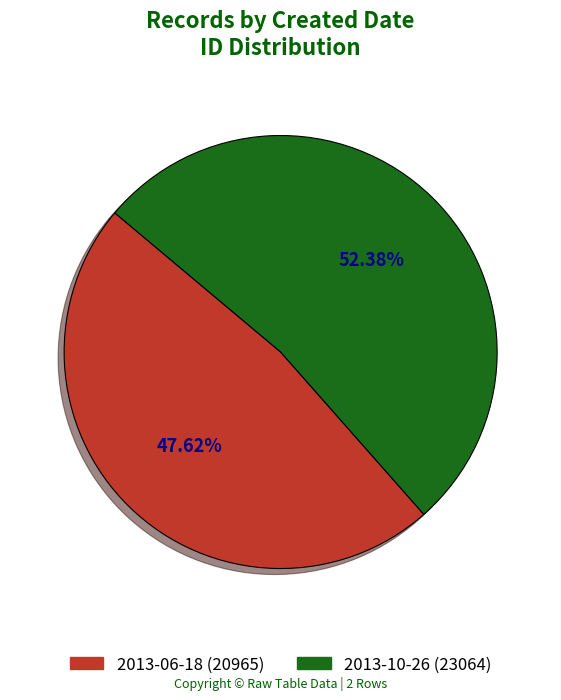

The 2013-06-18 slice represents 48% of the pie. True or false?

True